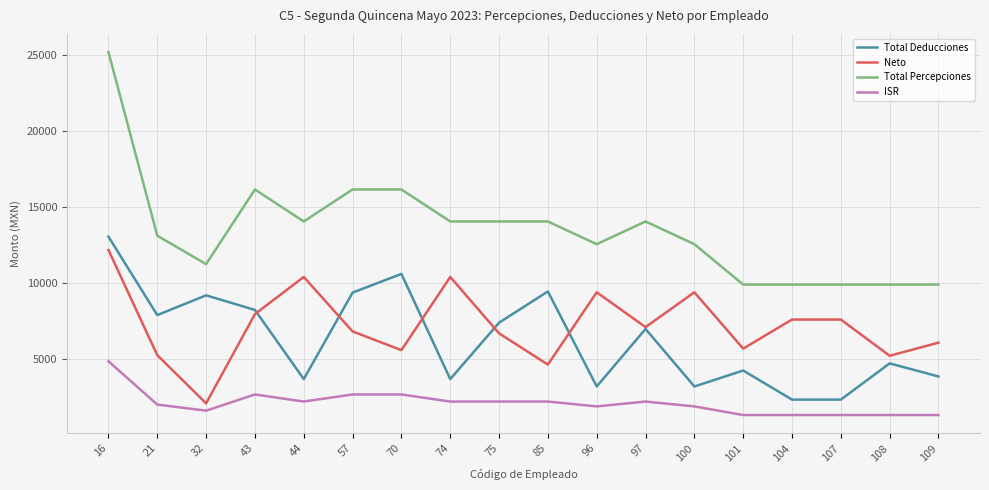

Which series has the largest total across all categories?

Total Percepciones